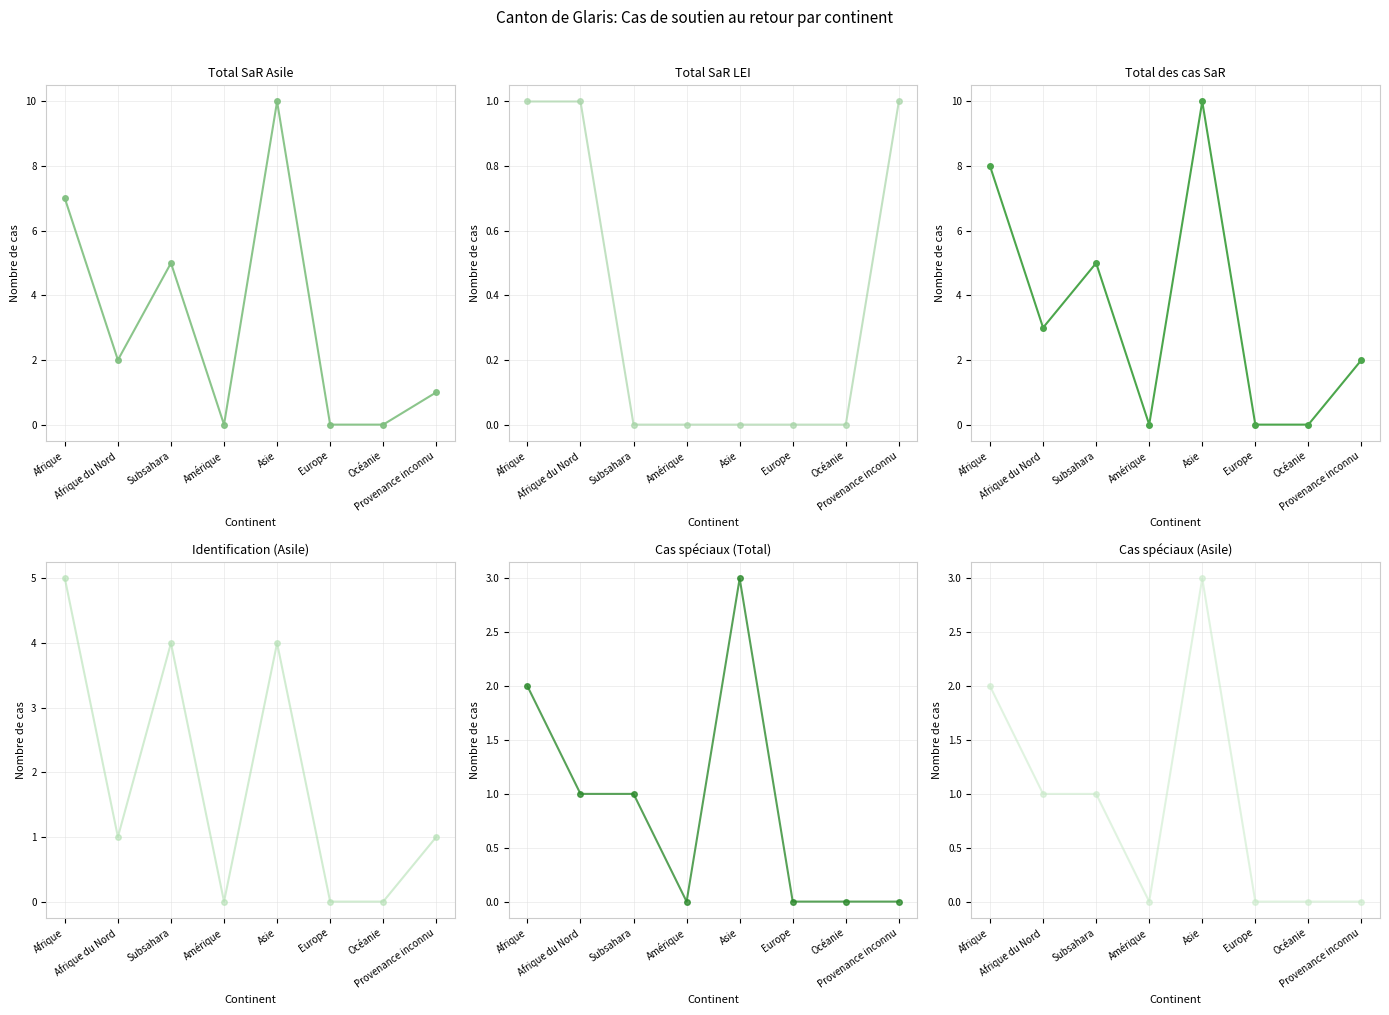

What is the maximum value shown in the chart?

10